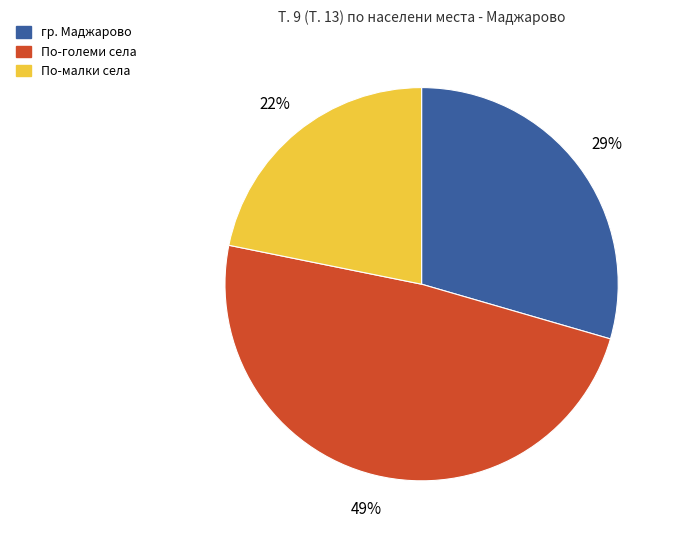

Count the number of slices in the pie.

3